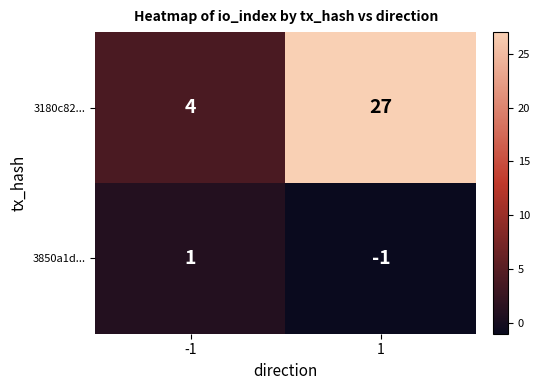

What is the difference between the 3180c82... values at -1 and 1?

23